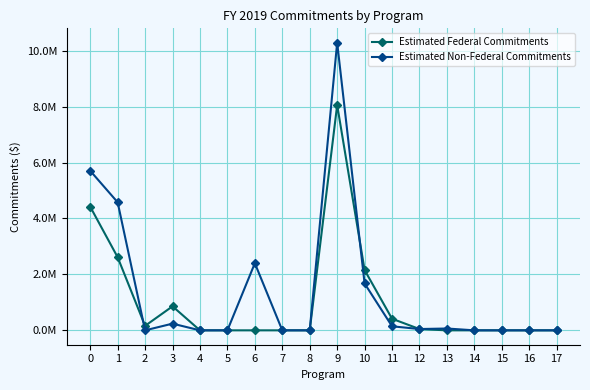

Is the value of Estimated Federal Commitments at 0 greater than the value of Estimated Non-Federal Commitments at 3?

Yes